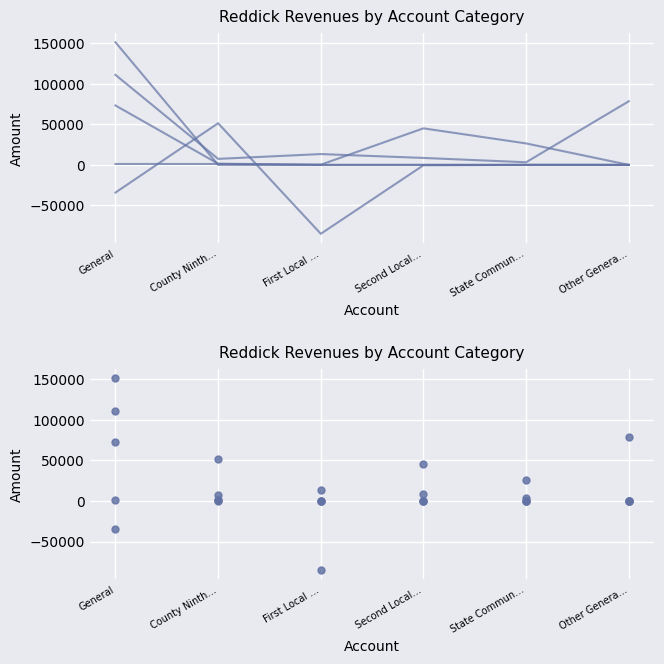

What is the spread (max minus min) of values at State Commun…?

26445